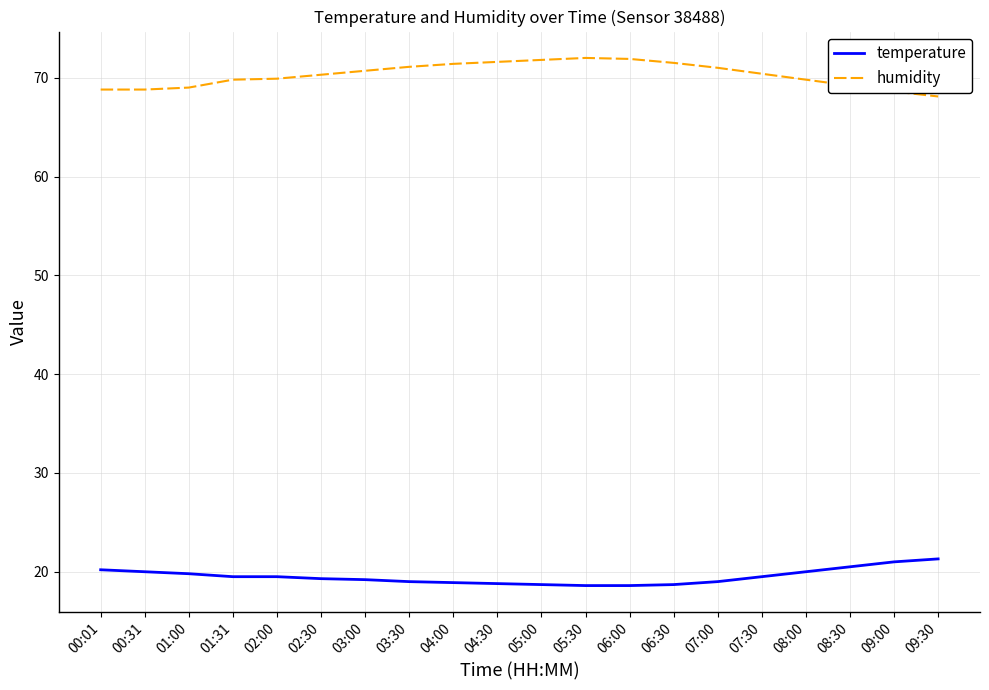

Rank the series by their maximum value, from highest to lowest.

humidity, temperature